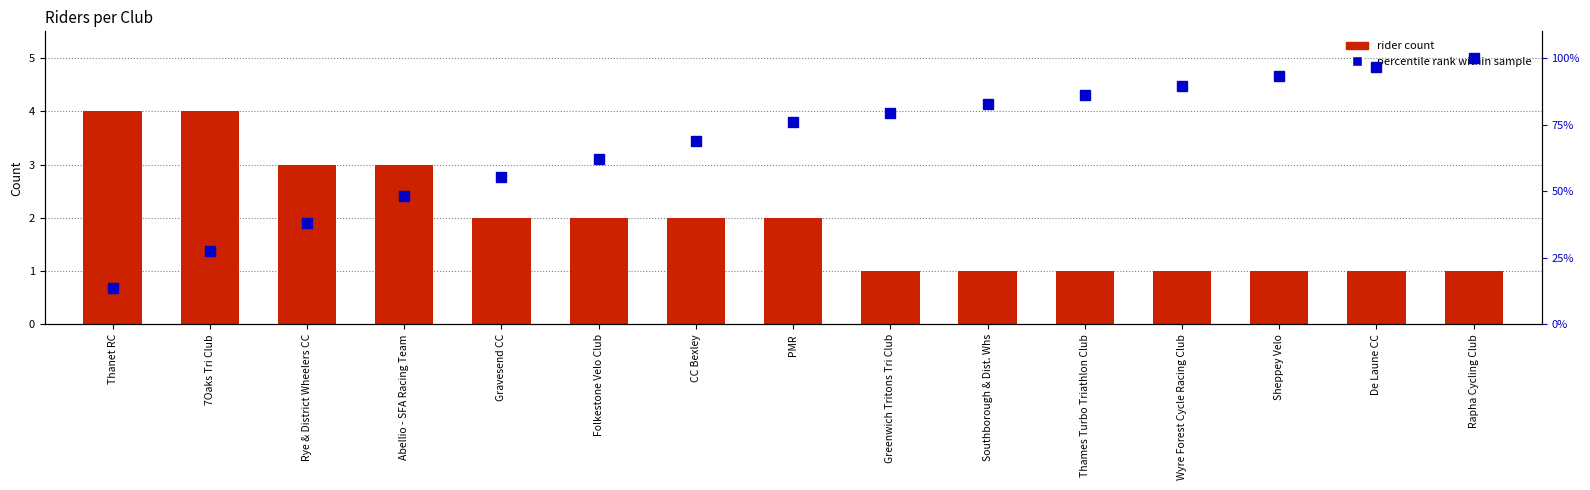

The value of percentile rank within sample at Sheppey Velo is 93.1. True or false?

True